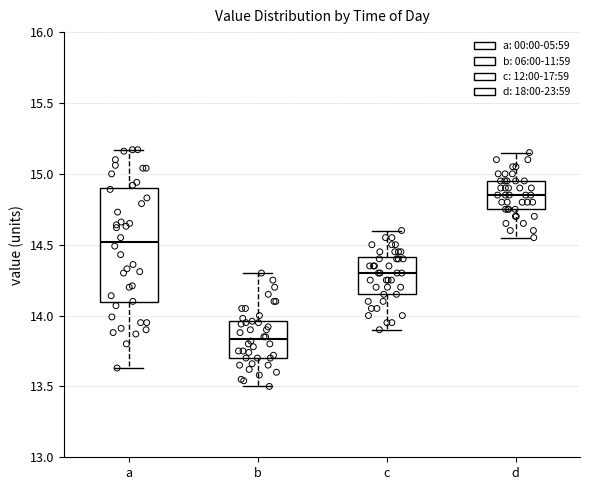

Where does the median line of the box for b sit on the y-axis? The values are not printed on the chart, so give them approximately, as read against the axis.

13.85